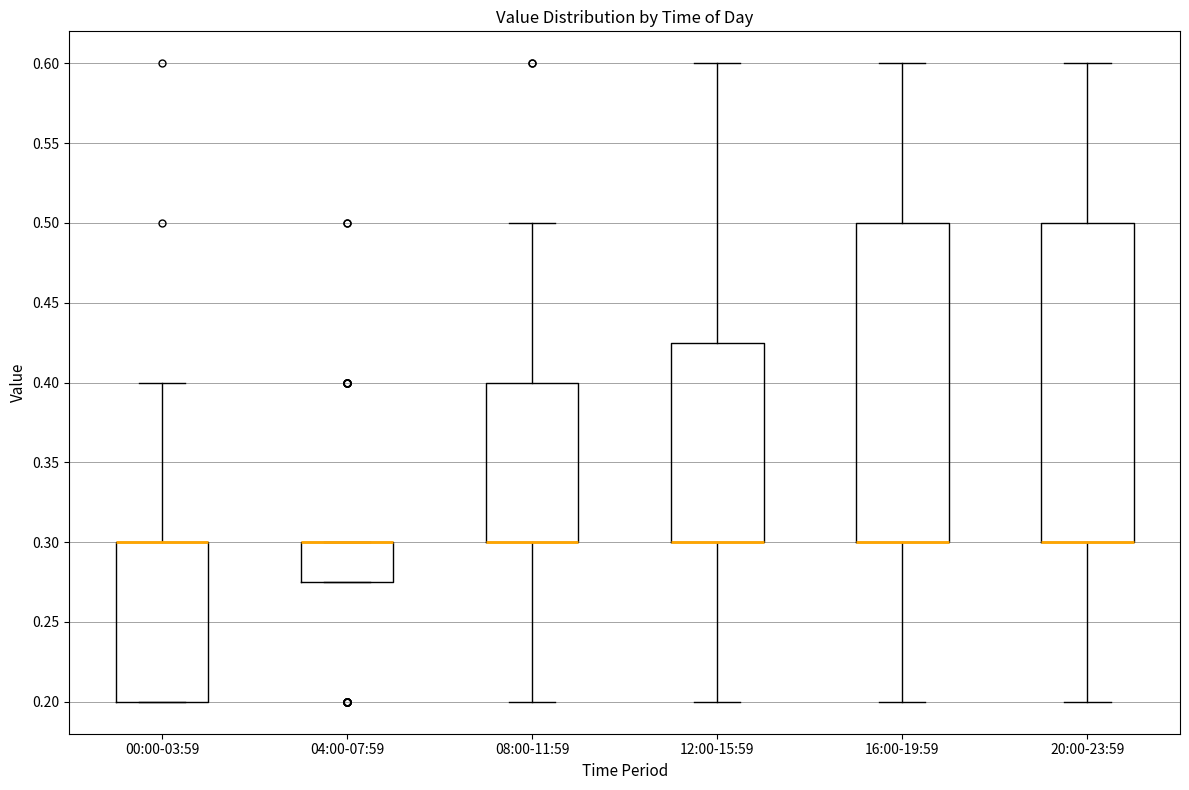

Reading left to right, read every box against the y-axis: the position of its median line, the range the box covers, and the ends of its whiskers. The values are not printed on the chart, so give them approximately, as read against the axis.

00:00-03:59: median 0.300 (drawn on the box's upper edge), box 0.200 to 0.300, whiskers 0.200 to 0.400
04:00-07:59: median 0.300 (drawn on the box's upper edge), box 0.275 to 0.300, whiskers 0.275 to 0.300
08:00-11:59: median 0.300 (drawn on the box's lower edge), box 0.300 to 0.400, whiskers 0.200 to 0.500
12:00-15:59: median 0.300 (drawn on the box's lower edge), box 0.300 to 0.425, whiskers 0.200 to 0.600
16:00-19:59: median 0.300 (drawn on the box's lower edge), box 0.300 to 0.500, whiskers 0.200 to 0.600
20:00-23:59: median 0.300 (drawn on the box's lower edge), box 0.300 to 0.500, whiskers 0.200 to 0.600